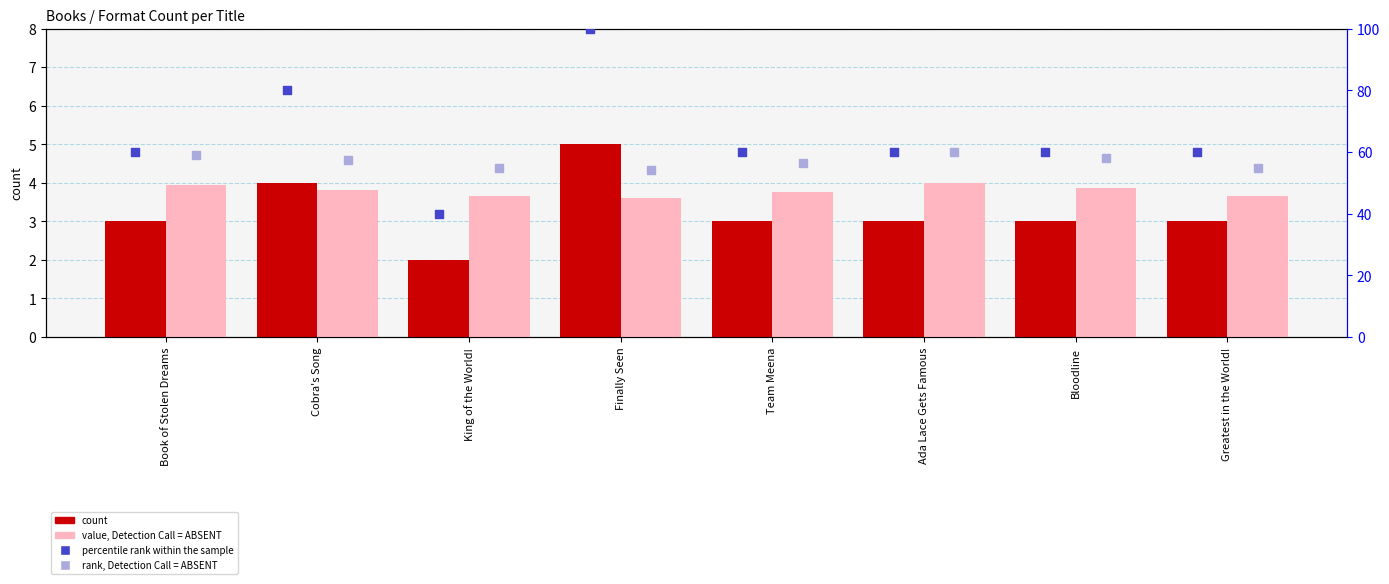

Is the value of value, Detection Call = ABSENT at King of the World! greater than the value of percentile rank within the sample at Team Meena?

No